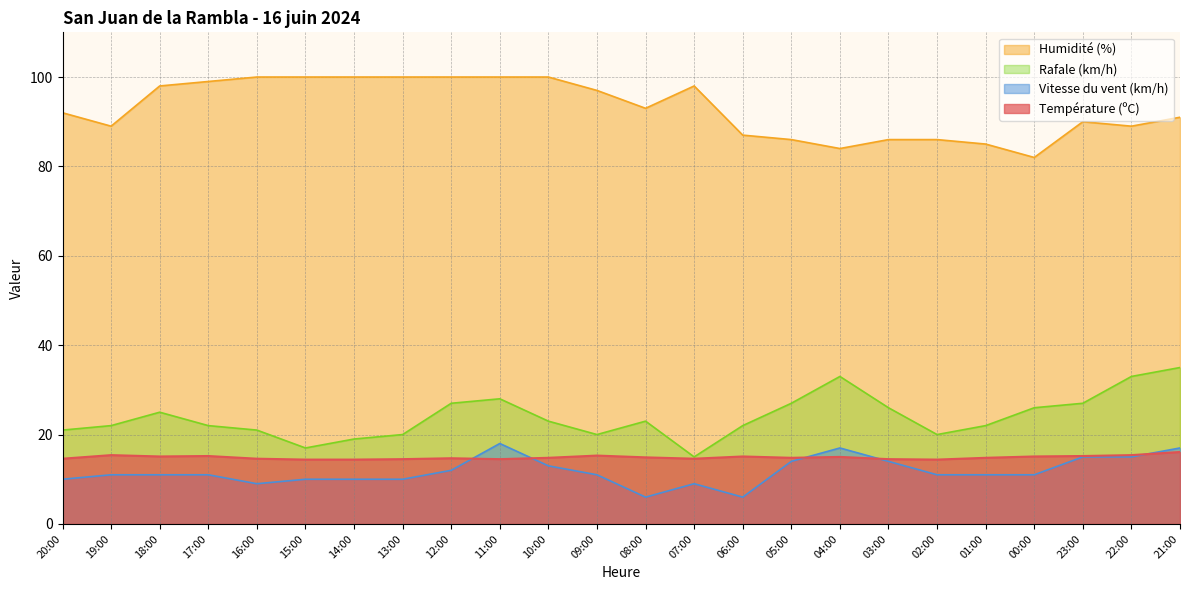

Where is the first local minimum for Humidité (%)?

19:00